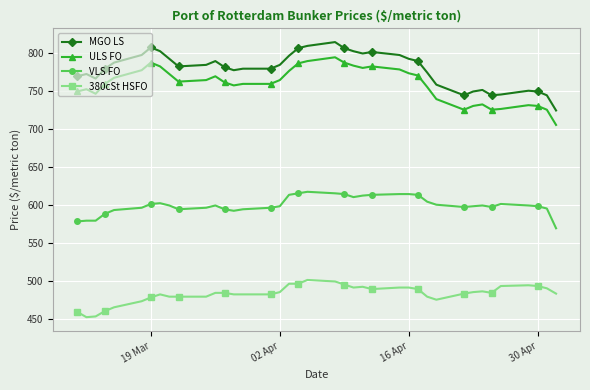

Does the chart have visible grid lines?

Yes